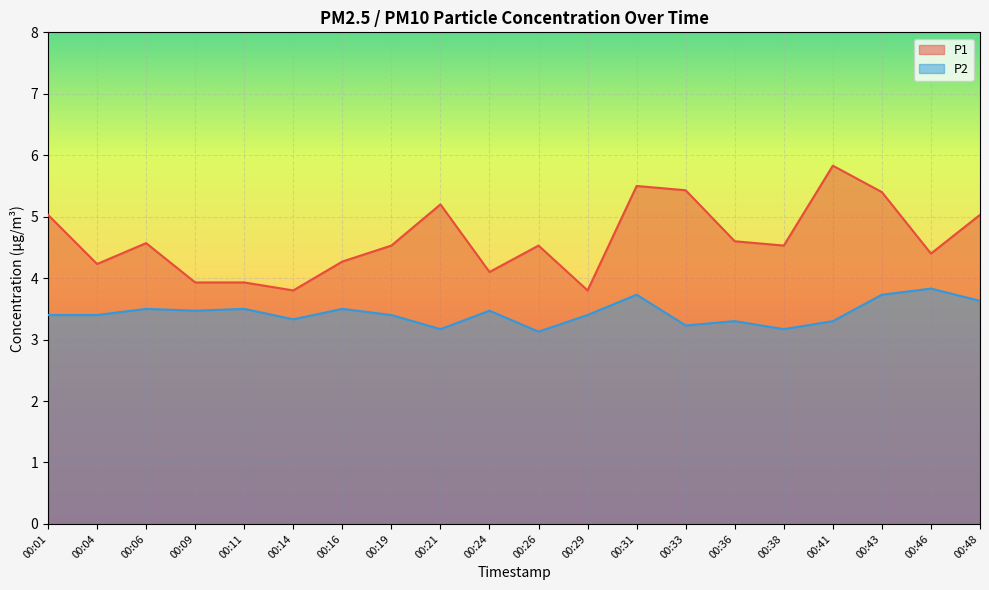

Rank the series at 00:01 from lowest to highest value.

P2, P1